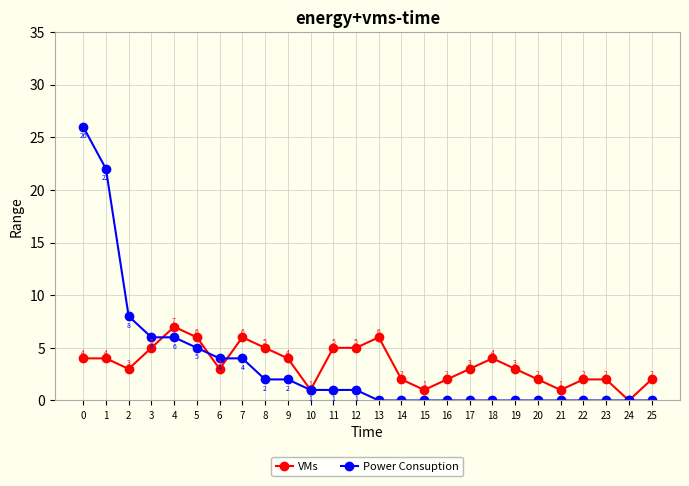

How many values in the VMs series are below 3?

10